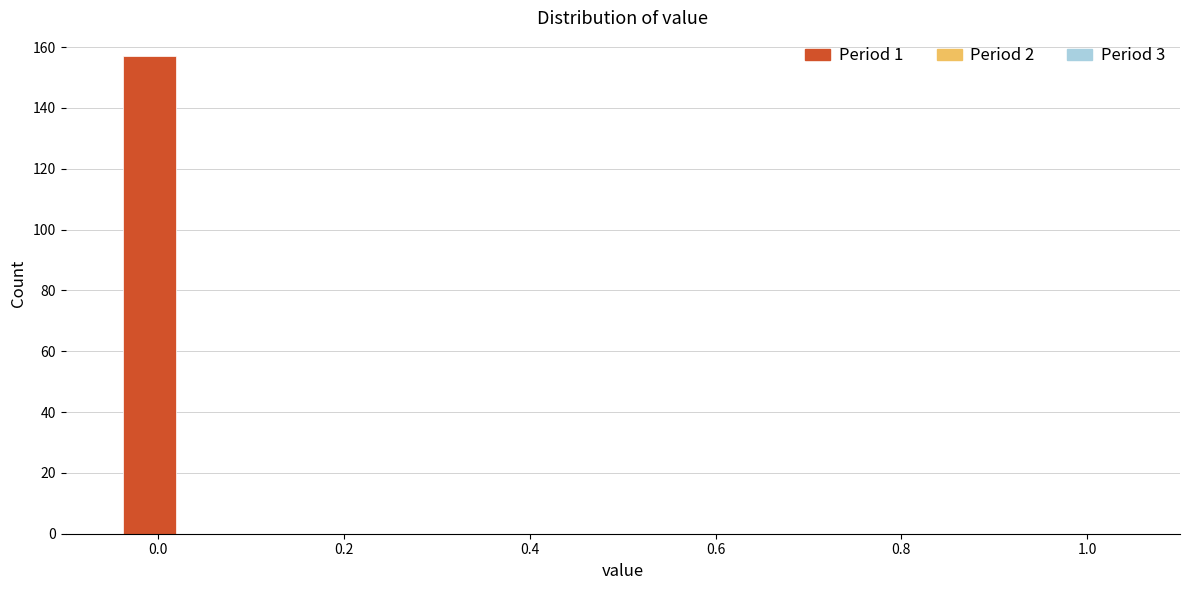

Read against the x-axis, roughly where is the centre of the tallest bar?

0.00